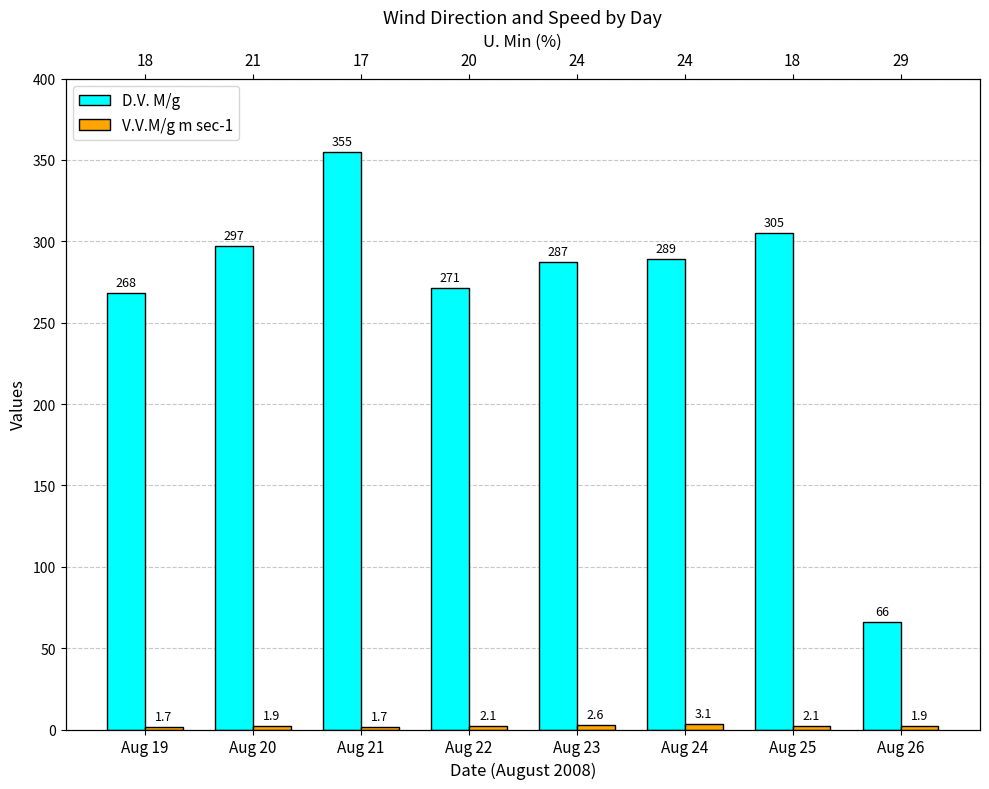

What is the value of the D.V. M/g bar at the 7th from the left?

305.0